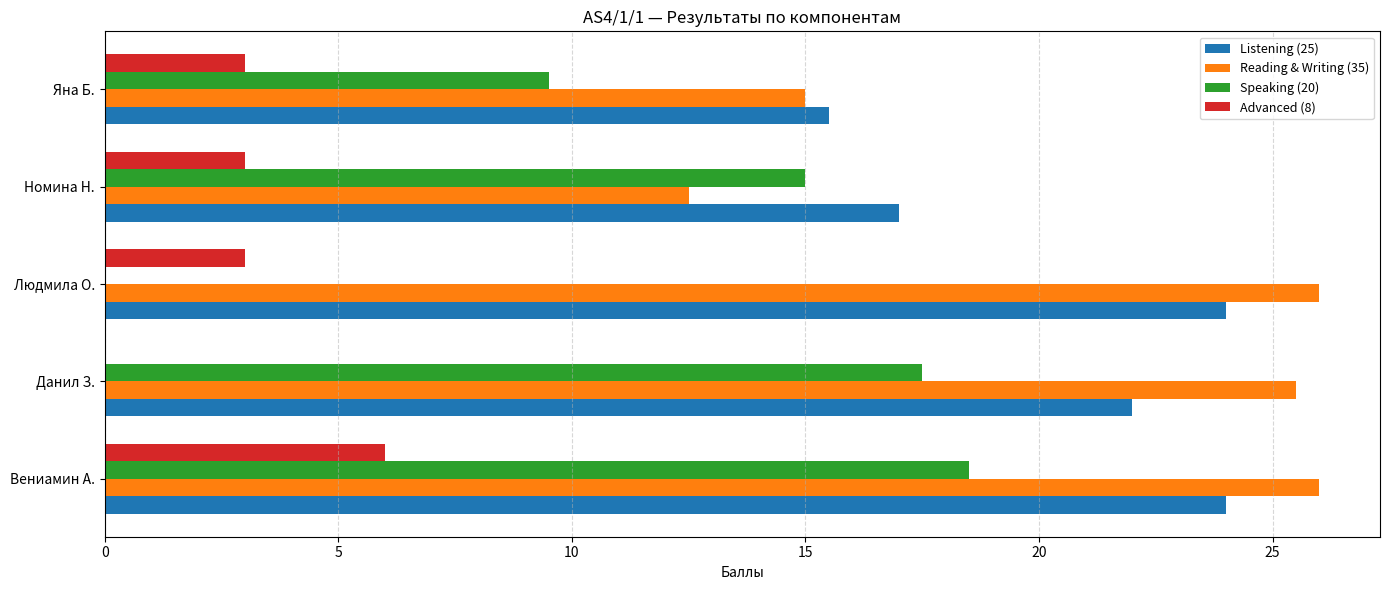

What is the sum of all Speaking (20) values?

60.5